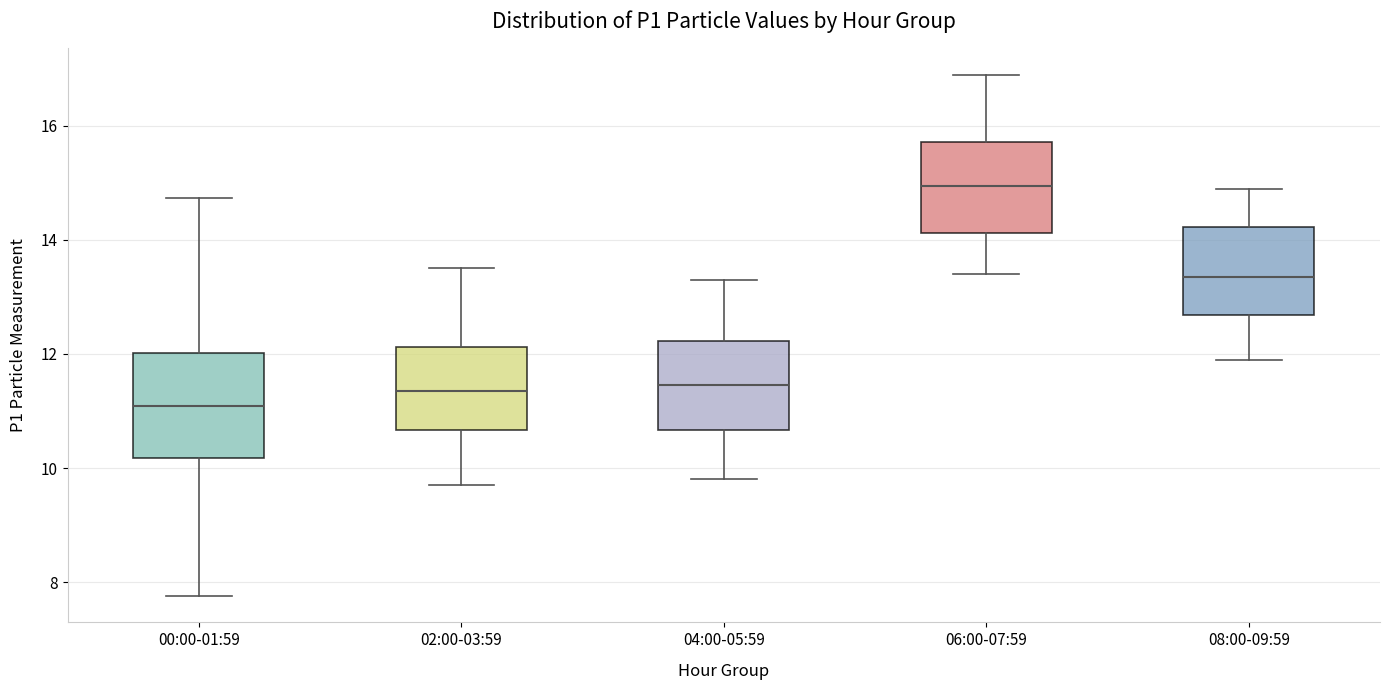

Which box has the highest median line?

06:00-07:59